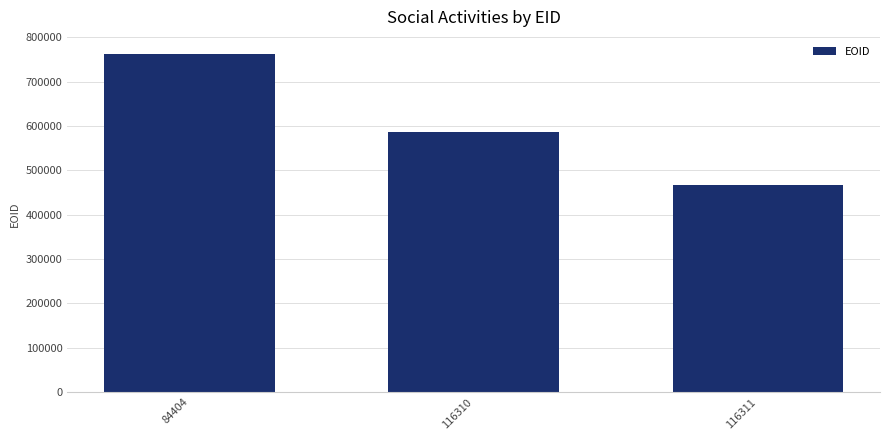

Which has a higher value, 84404 or 116310?

84404